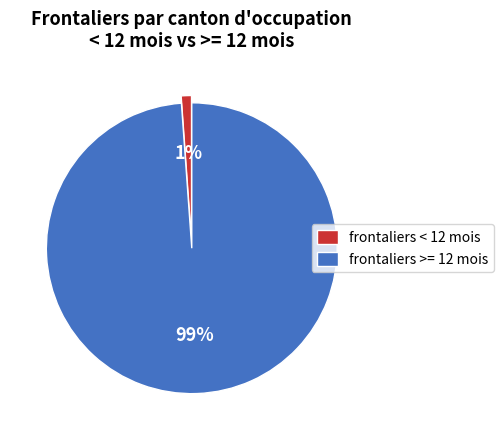

Is the sum of frontaliers >= 12 mois and frontaliers < 12 mois greater than half?

Yes